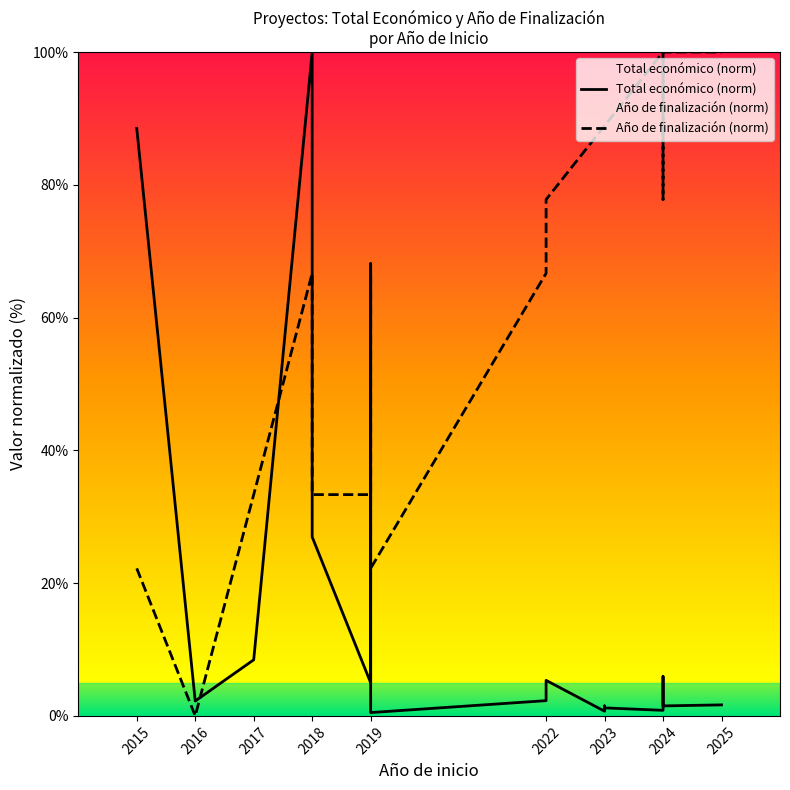

What is the label of the 2nd point from the left?

2016